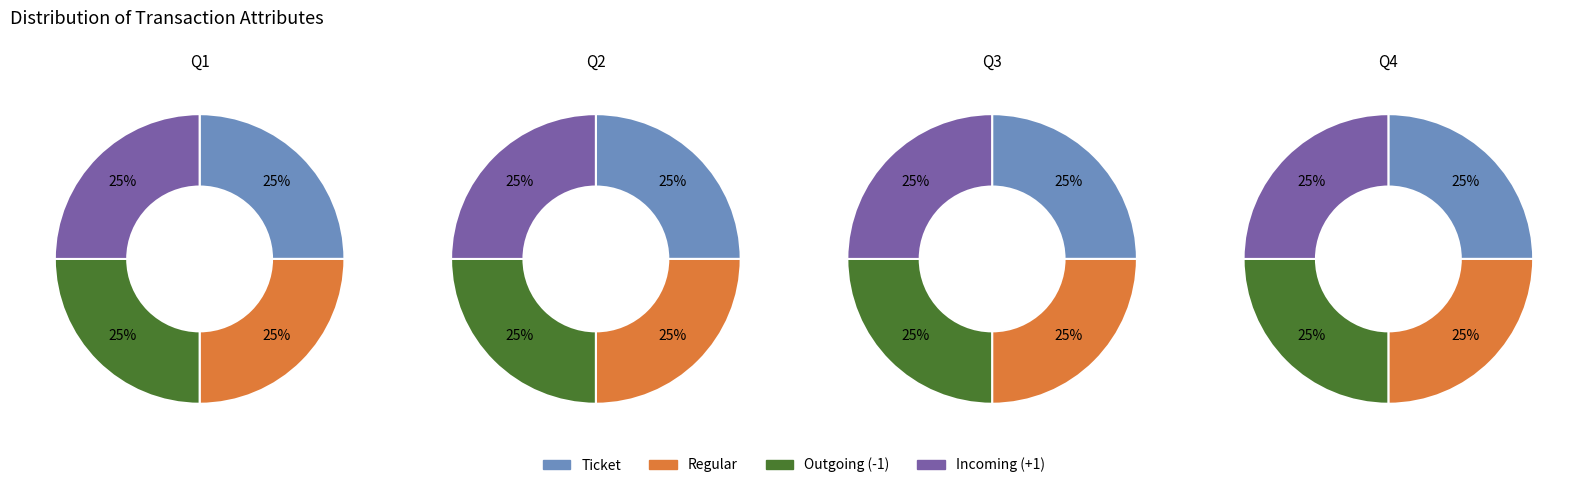

How many slices are in this pie chart?

4